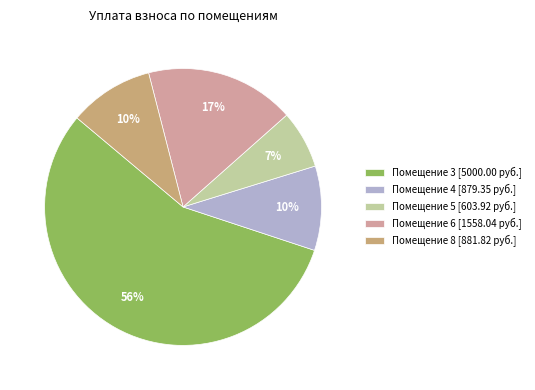

The Помещение 3 [5000.00 руб.] slice represents 62% of the pie. True or false?

False